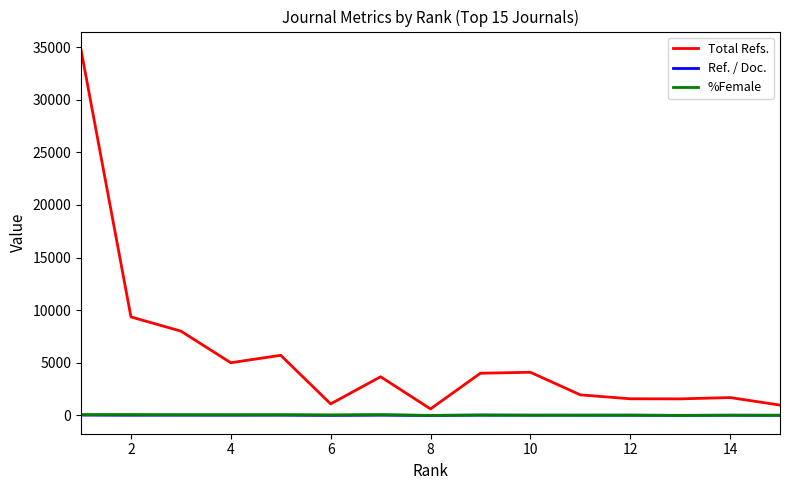

What is the maximum value for Total Refs.?

34733.0